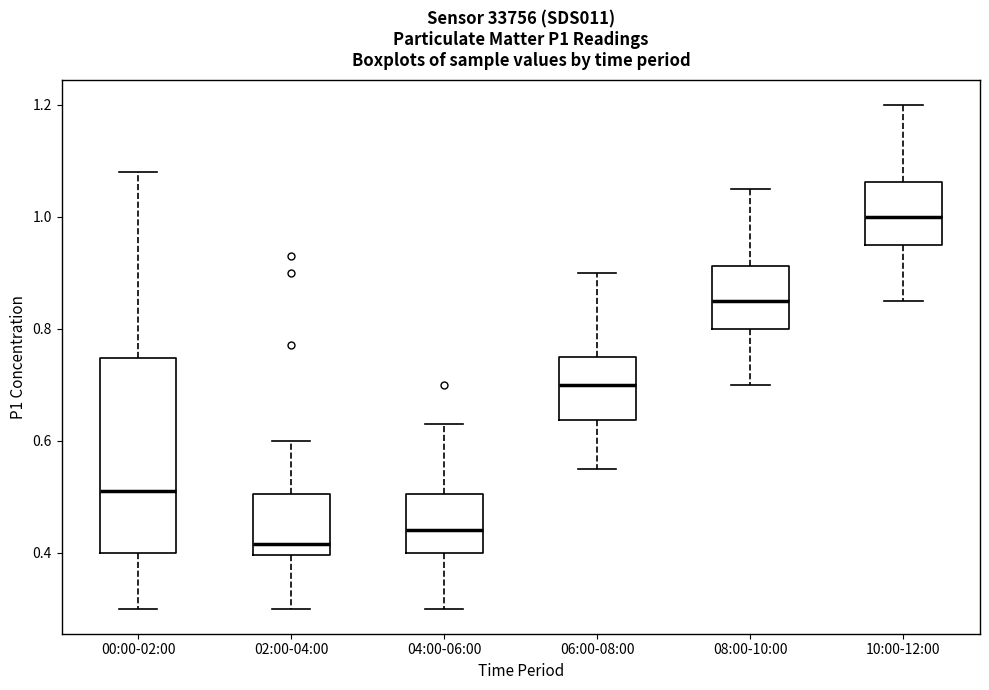

Which box's median line is the highest?

10:00-12:00